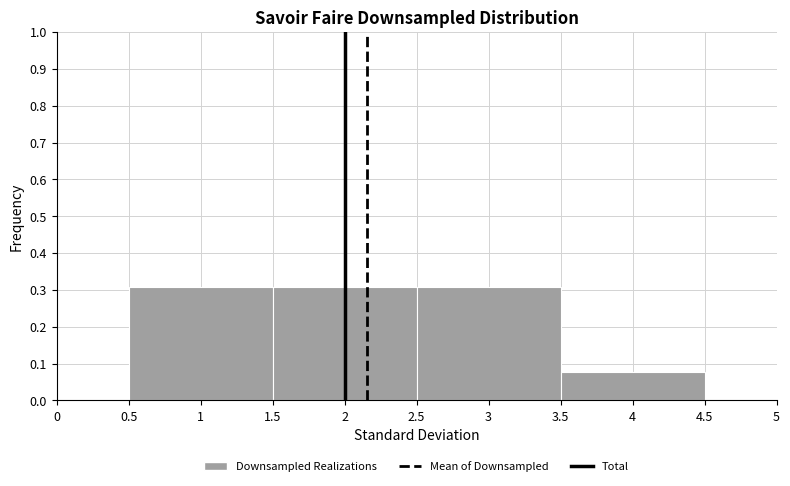

Reading left to right, list every bar in this chart as the range it spans on the x-axis followed by its height. The values are not printed on the chart, so give them approximately, as read against the axis.

0.5 to 1.5: 0.31
1.5 to 2.5: 0.31
2.5 to 3.5: 0.31
3.5 to 4.5: 0.08